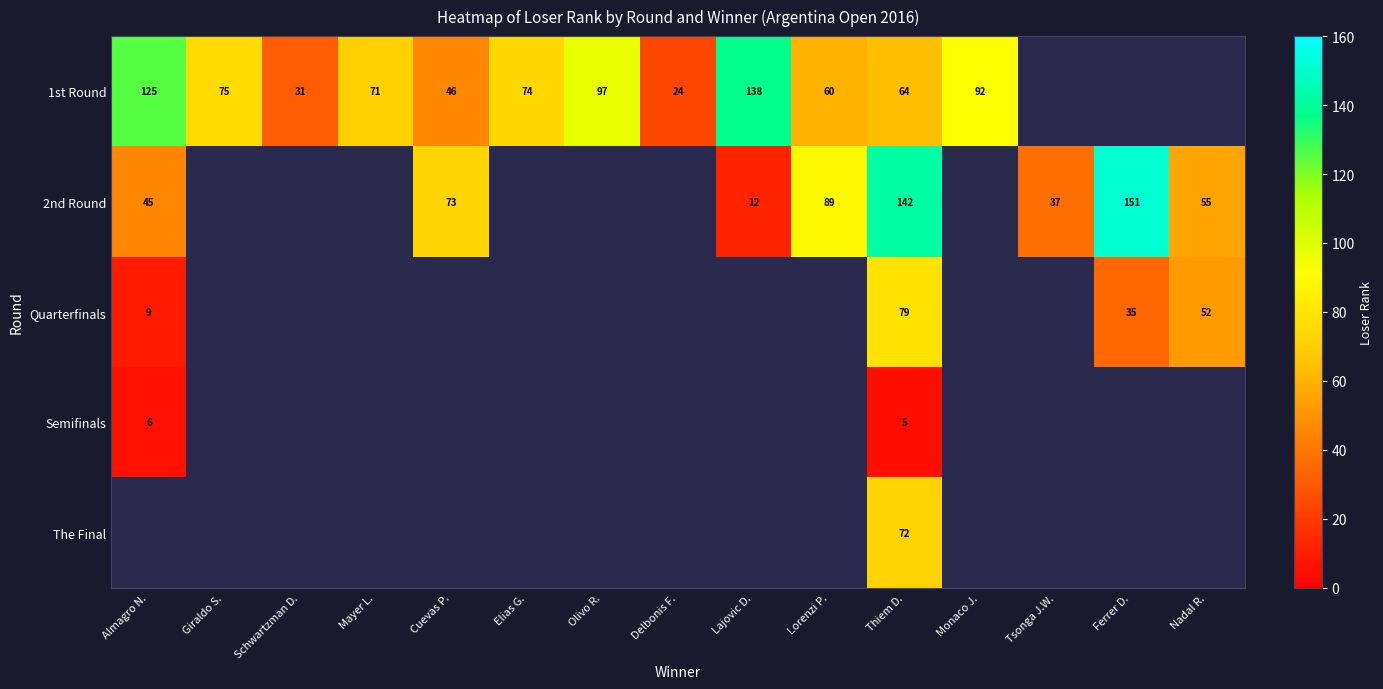

The value of 1st Round at Thiem D. is 106. True or false?

False